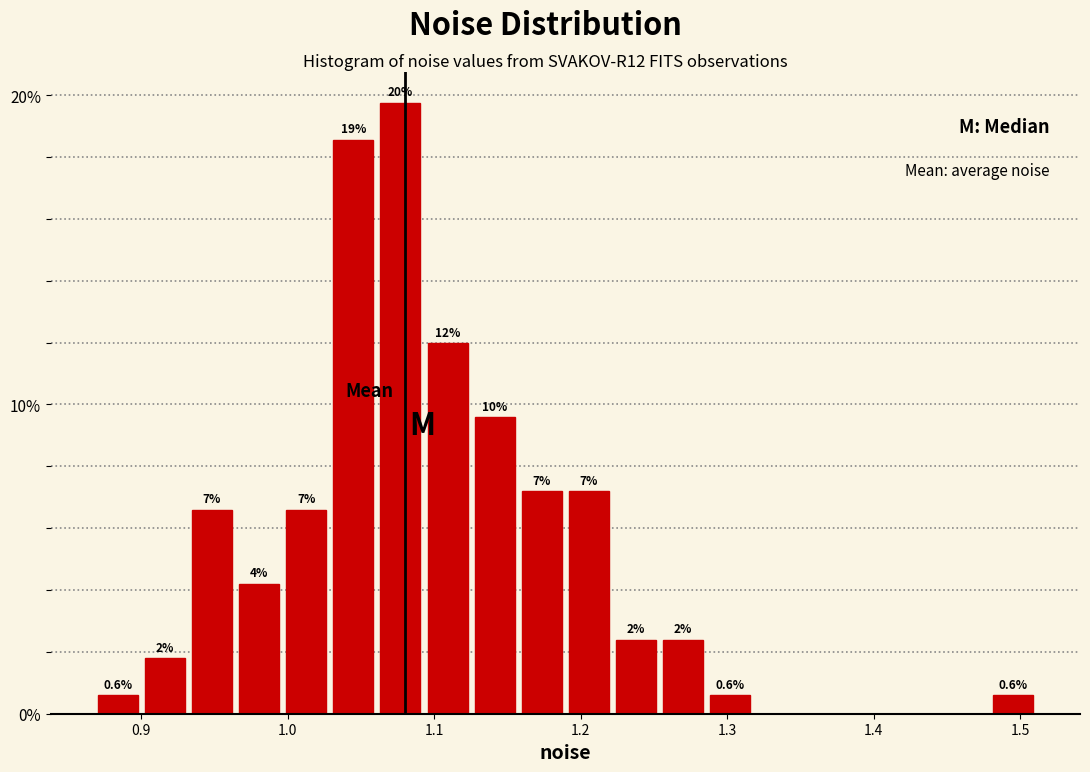

Read against the x-axis, roughly where is the centre of the tallest bar?

1.08